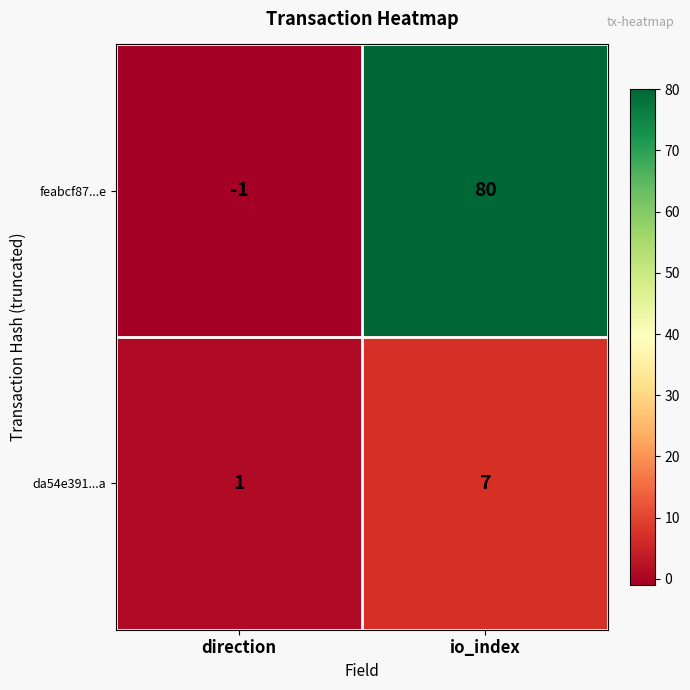

What is the difference between the da54e391...a values at io_index and direction?

6